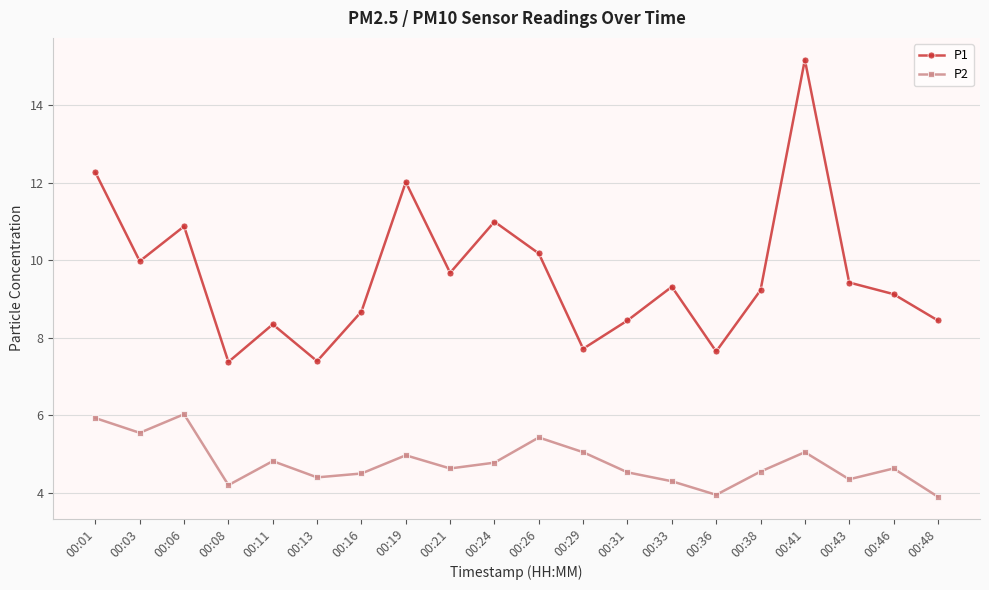

What is the sum of the P1 values at 00:36 and 00:31?

16.1